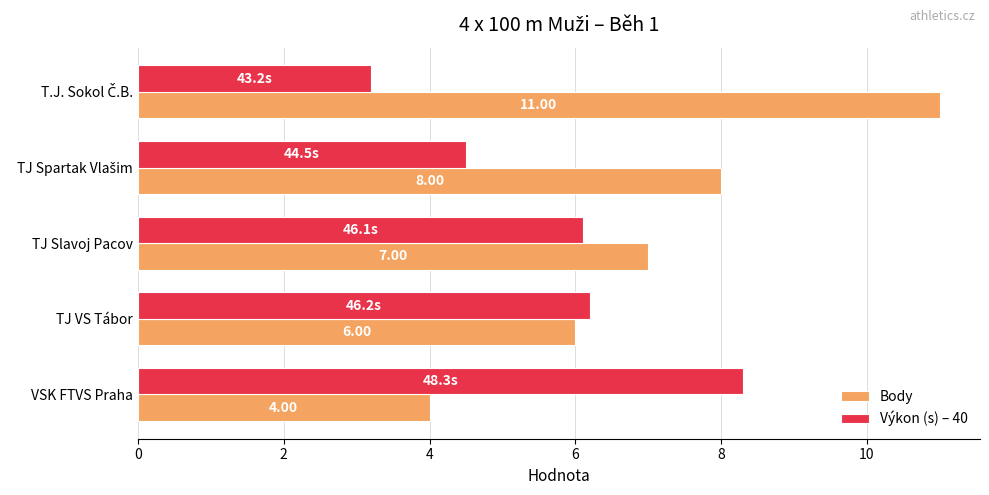

What is the difference between the maximum and minimum values in the Body series?

7.0